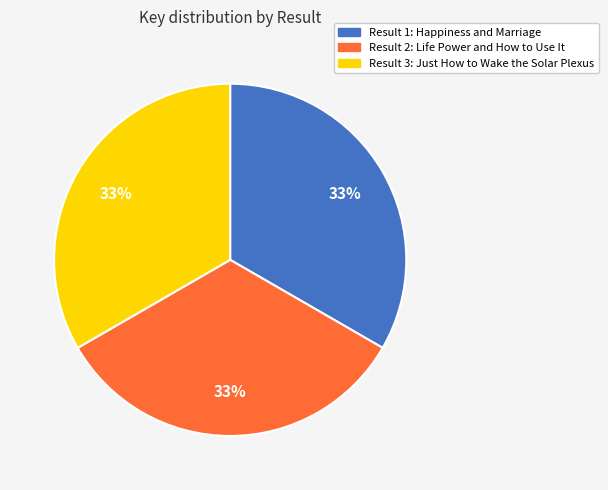

Is there any slice that represents more than half of the pie?

No